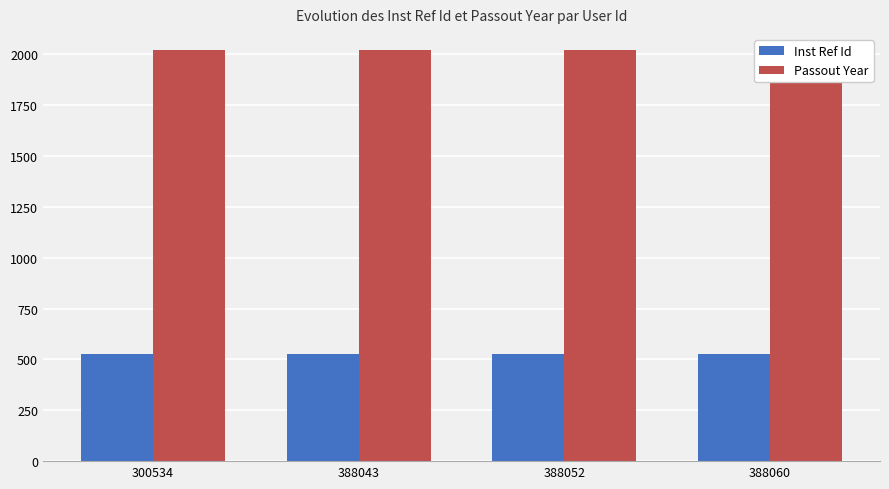

Reading left to right, what are all the values shown in this chart?

Inst Ref Id: 526	526	526	526
Passout Year: 2023	2023	2023	2023